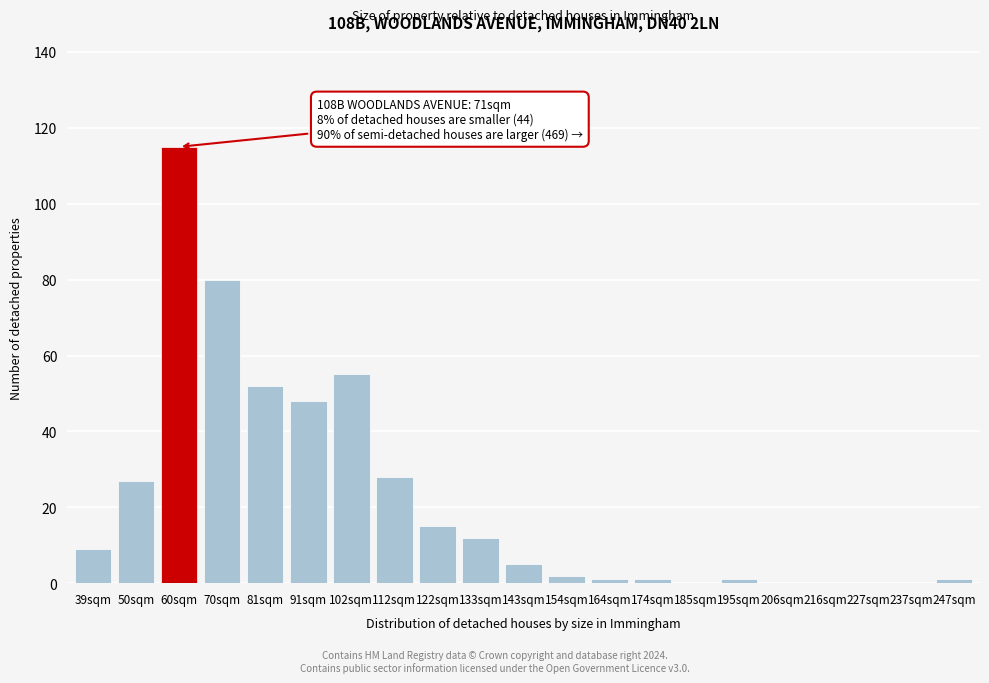

Reading left to right, list all the values displayed in this chart.

39sqm=9	50sqm=27	60sqm=115	70sqm=80	81sqm=52	91sqm=48	102sqm=55	112sqm=28	122sqm=15	133sqm=12	143sqm=5	154sqm=2	164sqm=1	174sqm=1	185sqm=0	195sqm=1	206sqm=0	216sqm=0	227sqm=0	237sqm=0	247sqm=1